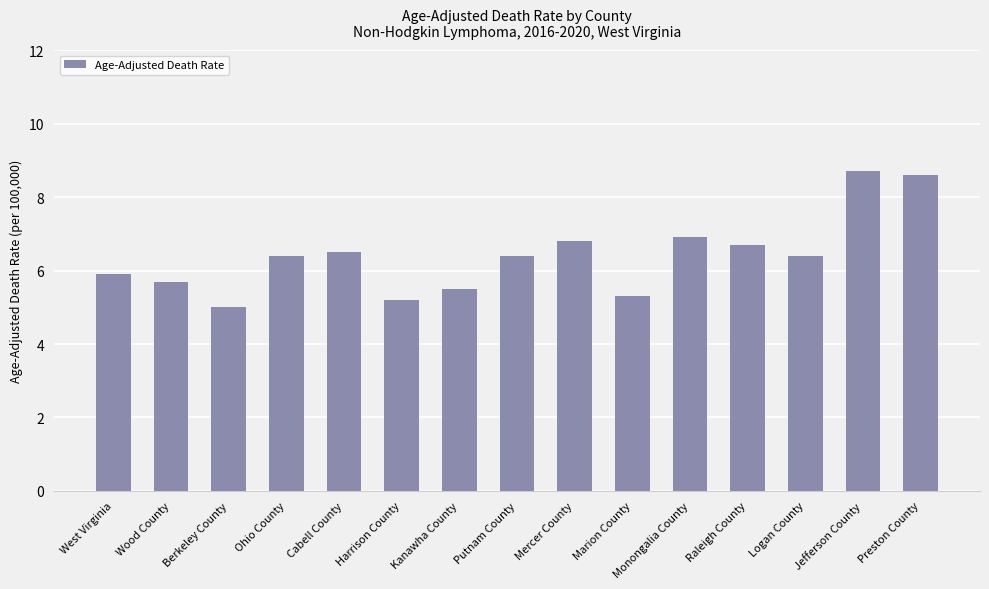

What is the greatest value displayed?

8.7